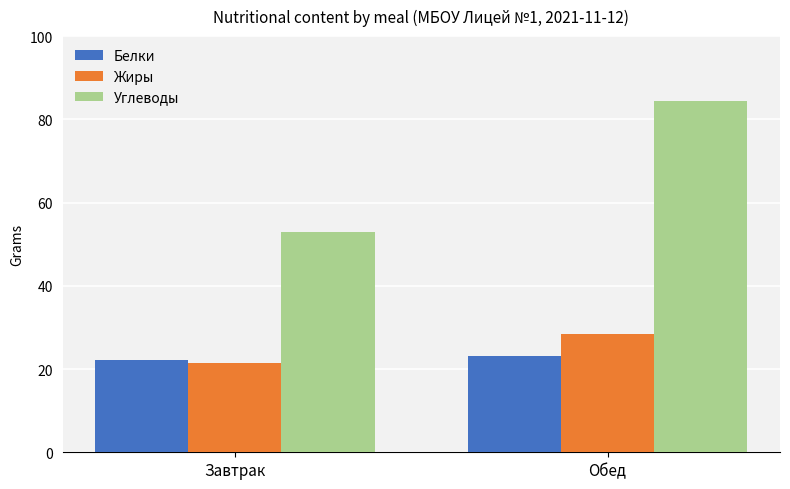

Reading right to left, transcribe all the data shown in this chart.

Белки: 23.0	22.2
Жиры: 28.4	21.5
Углеводы: 84.5	52.9